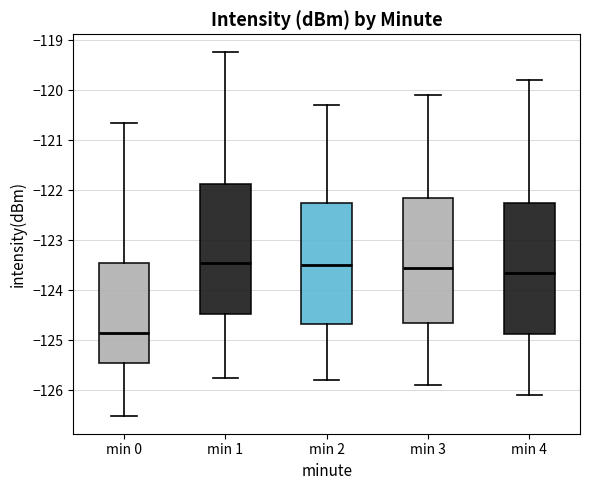

Where is the lower edge of the box for min 2 on the y-axis? The values are not printed on the chart, so give them approximately, as read against the axis.

-124.7